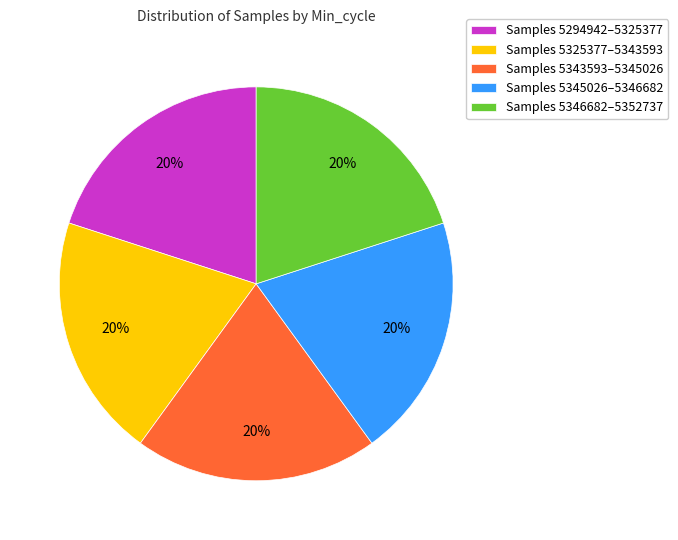

To the nearest percent, what percentage of the pie is Samples 5346682–5352737?

20%